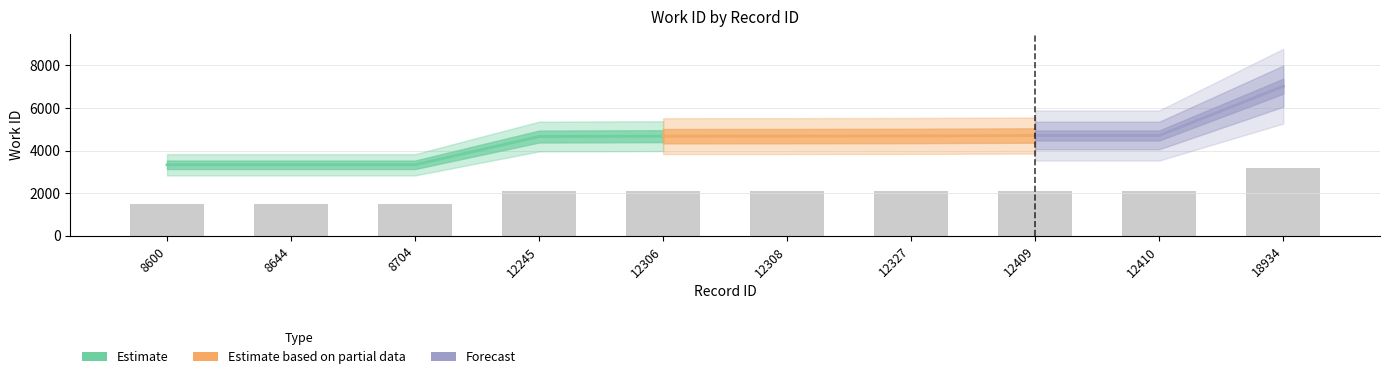

Which label corresponds to the largest value in the chart?

18934